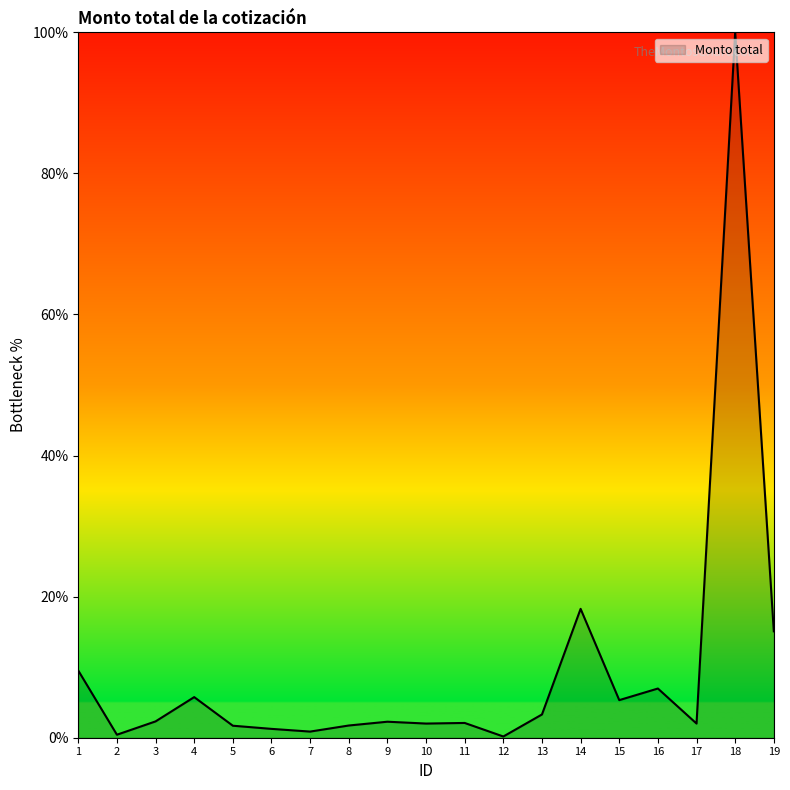

What is the ratio of the value at 15 to the value at 19?

0.4